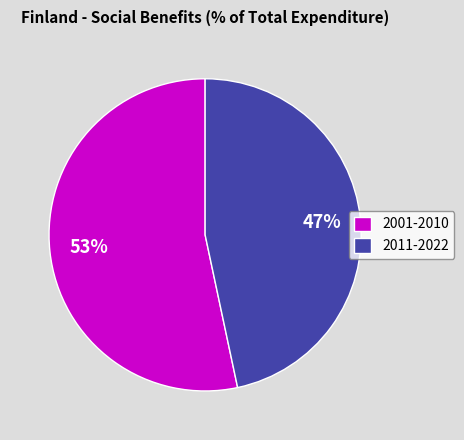

Which slice is the largest?

2001-2010